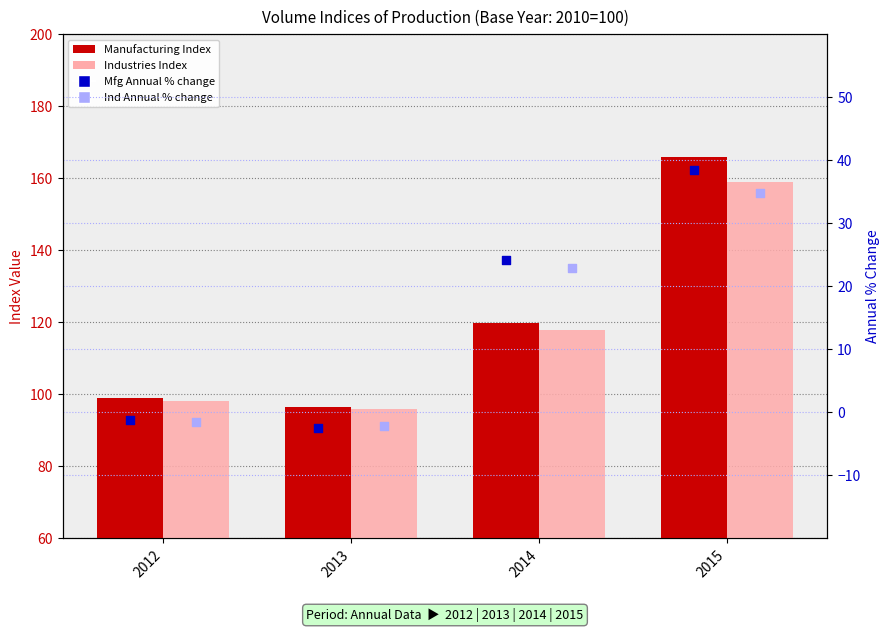

Which series has the largest total across all categories?

Manufacturing Index